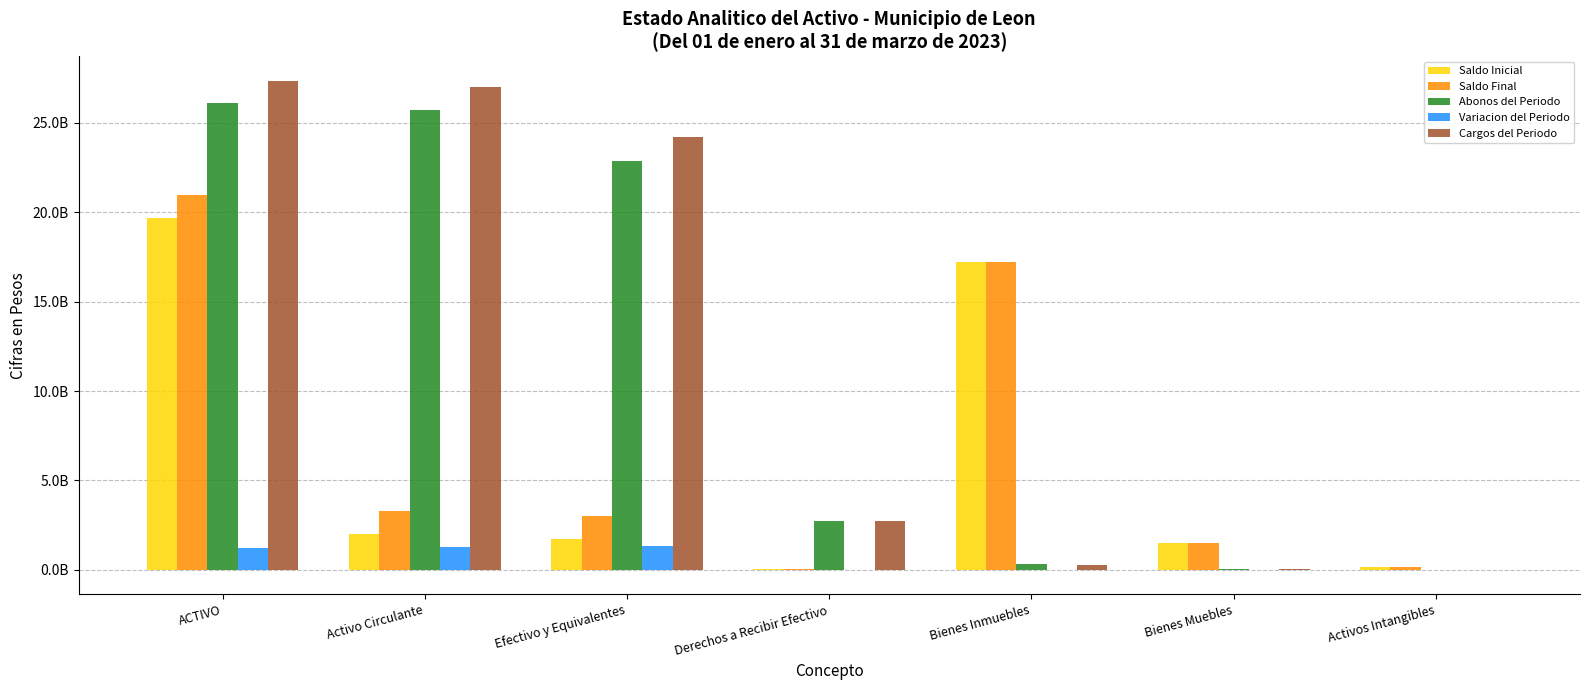

What position from the left is Efectivo y Equivalentes?

3